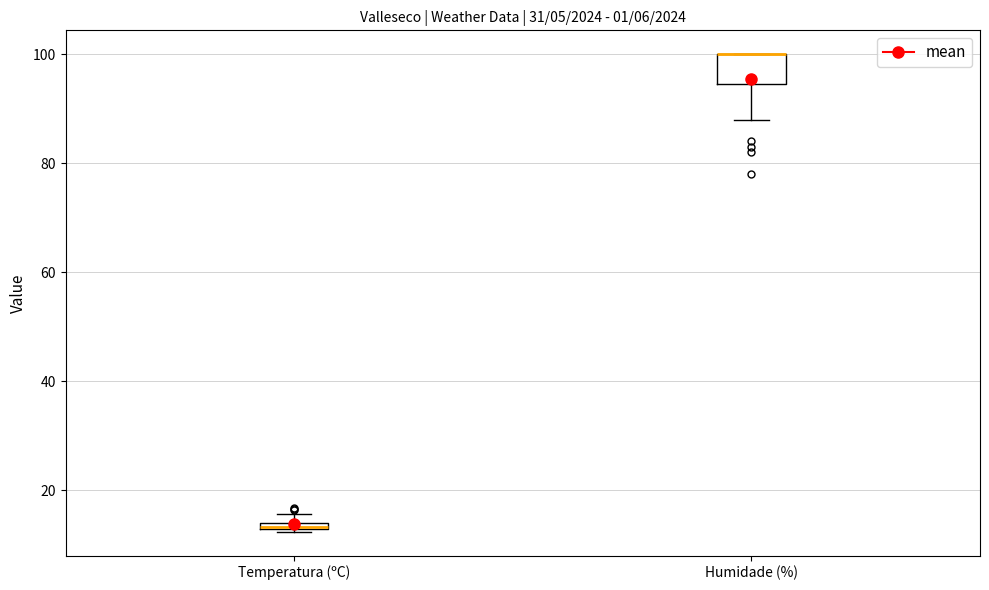

Comparing the boxes themselves (not the whiskers), which one is the tallest?

Humidade (%)